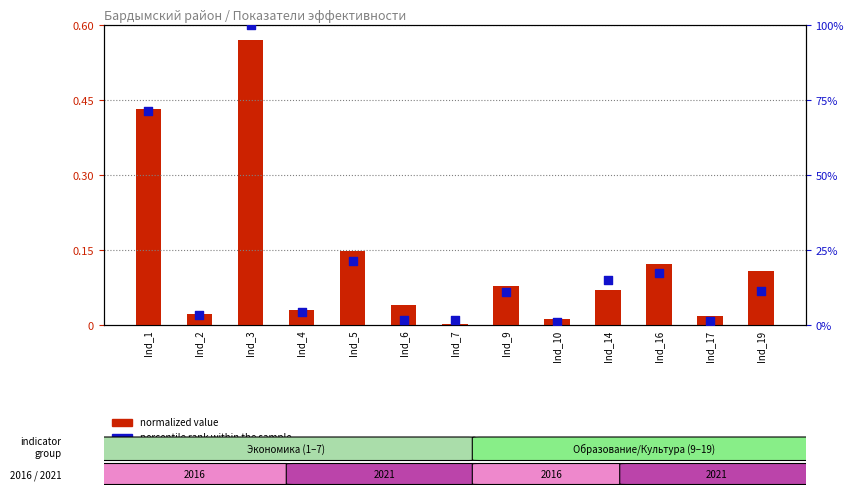

What is the total value across all series at Ind_2?

3.2